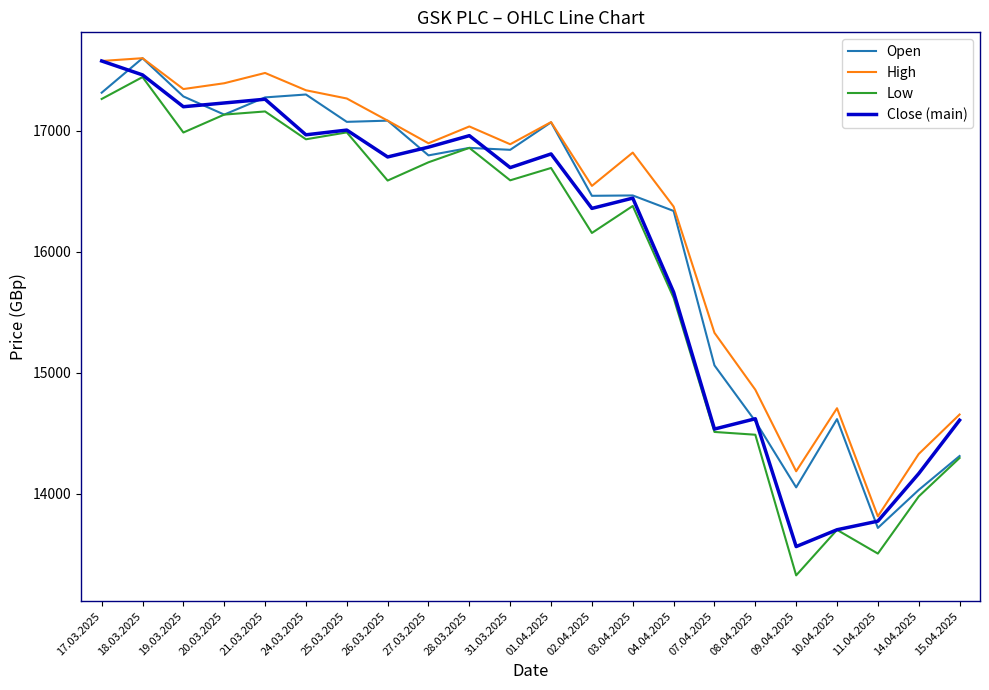

At which label does Close (main) reach its minimum?

09.04.2025